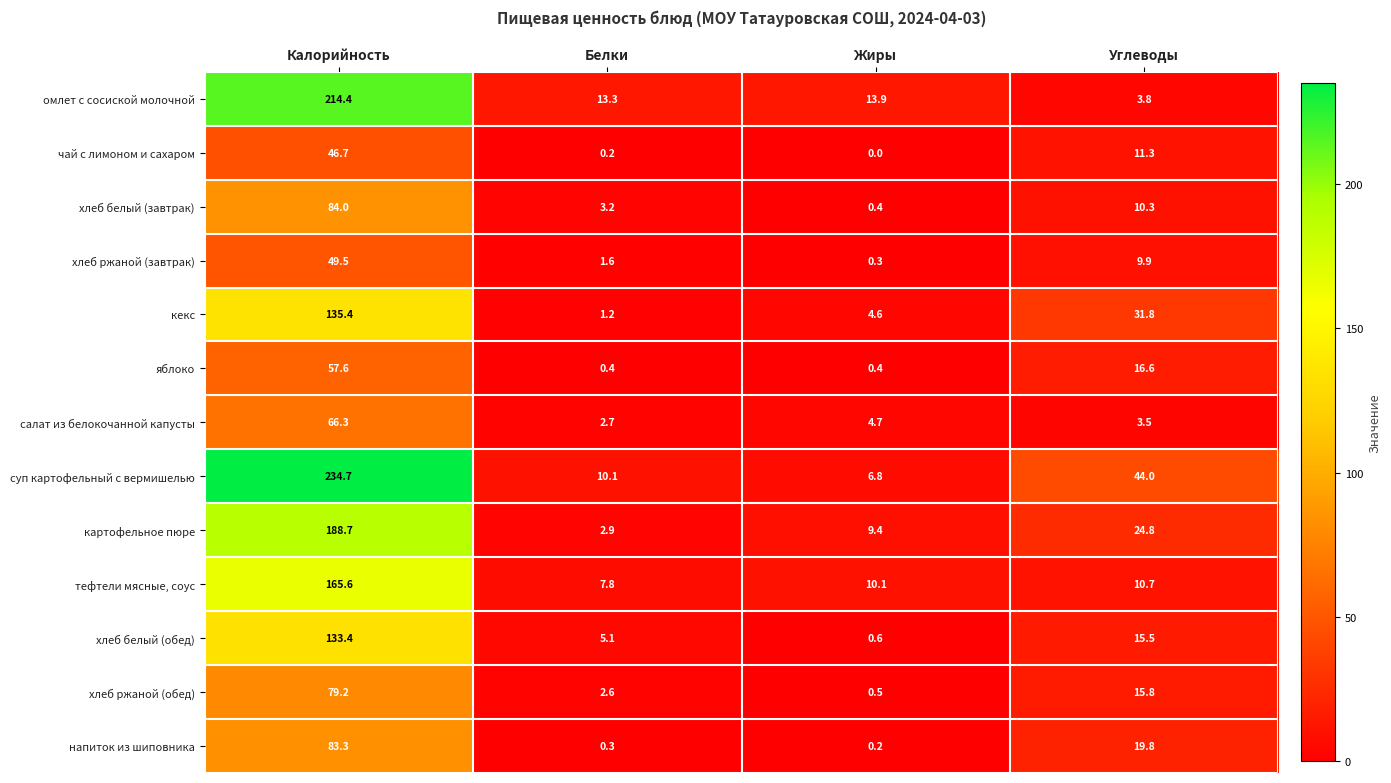

What value does the яблоко series have at Белки?

0.4